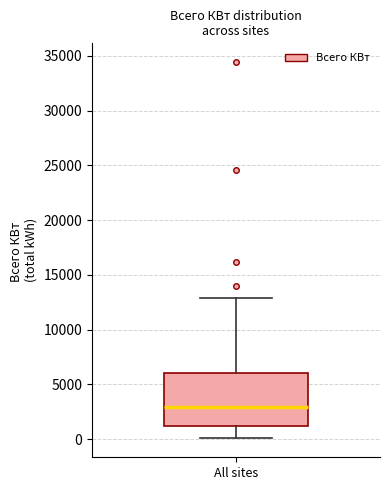

Read this box plot against the y-axis: the position of the median line, the range covered by the box, and the ends of both whiskers. The values are not printed on the chart, so give them approximately, as read against the axis.

median 3000, box 1000 to 6000, whiskers 0 to 13000